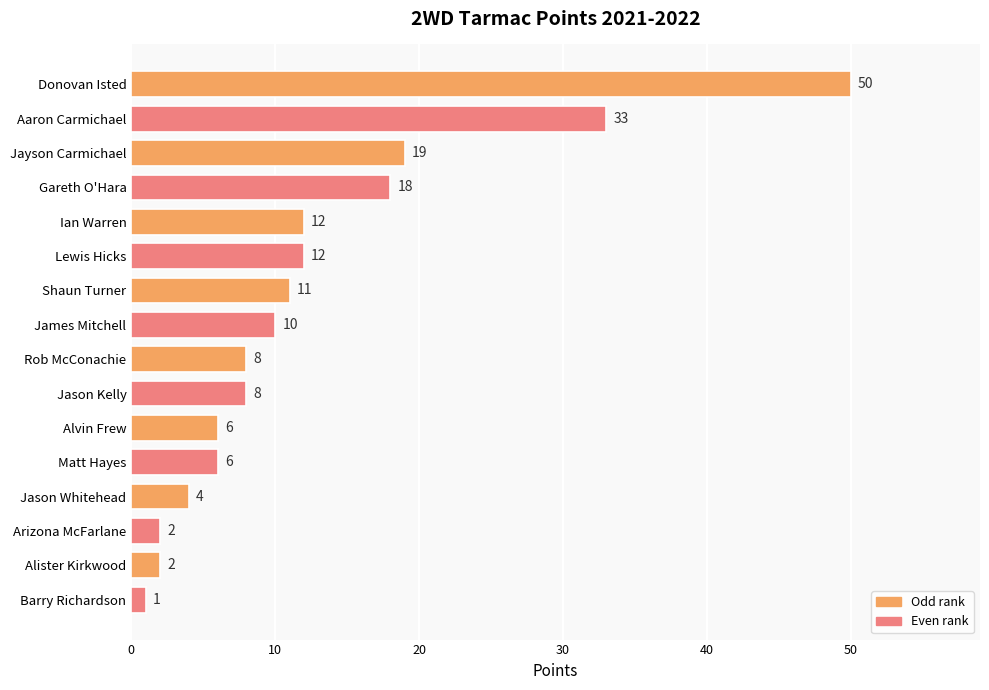

What is the smallest value displayed?

1